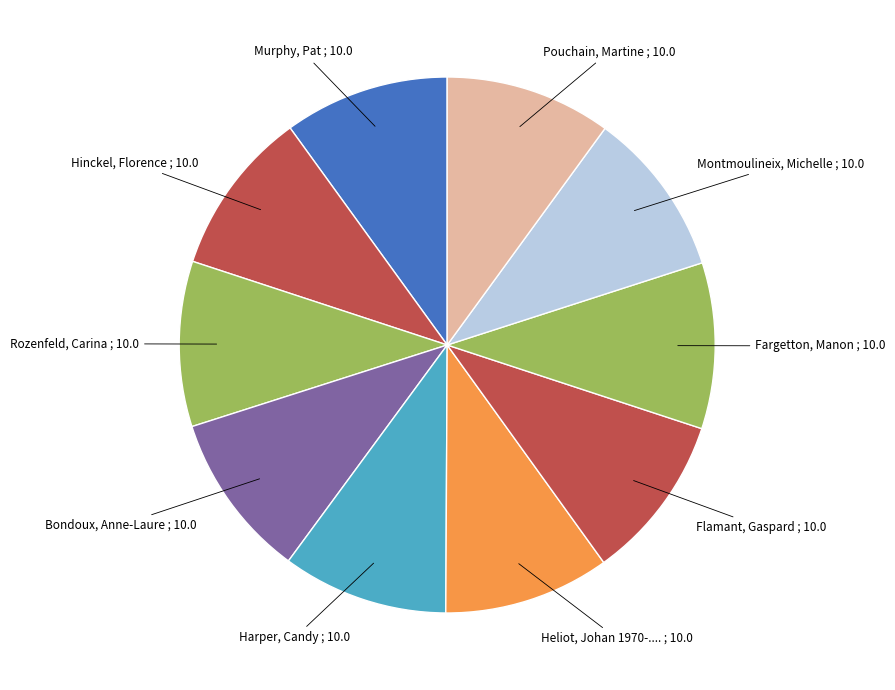

Is there any slice that represents more than half of the pie?

No